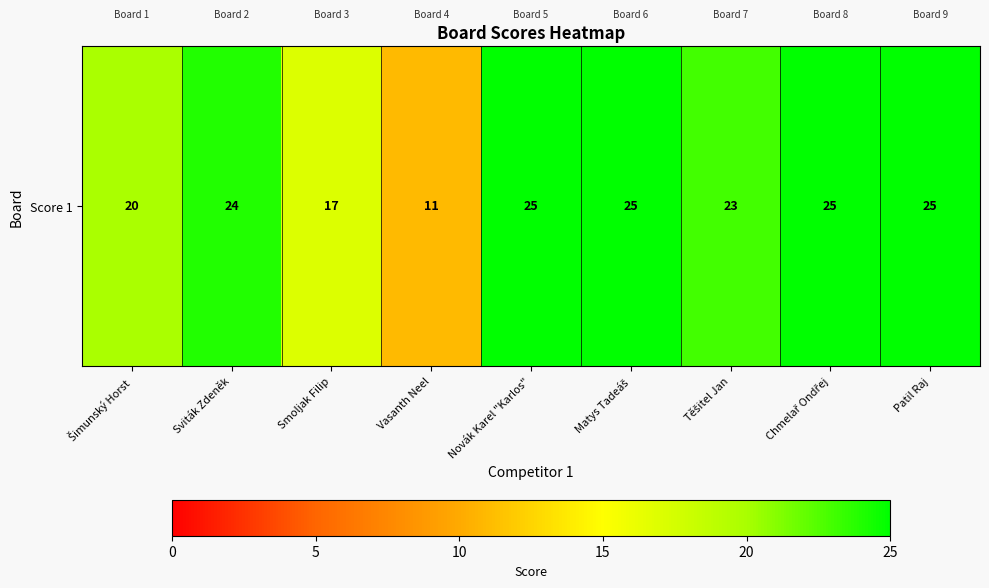

Where does the data first go above 24?

Novák Karel "Karlos"